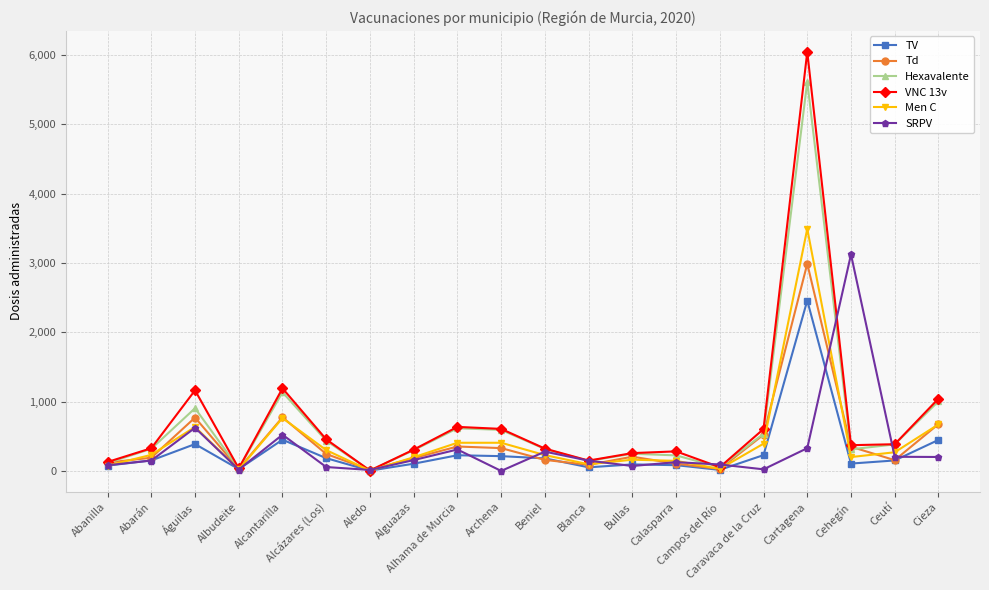

Where does the Td series first go above 206?

Águilas